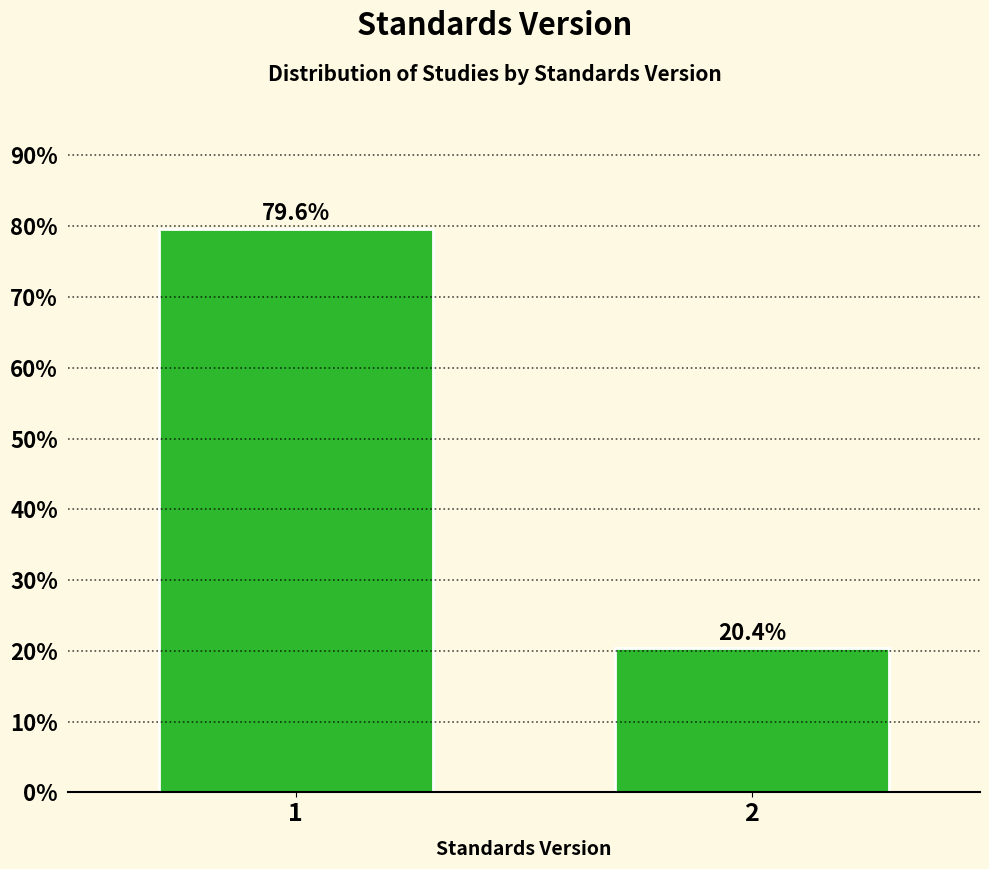

Reading right to left, list all the values displayed in this chart.

2=20.4	1=79.6